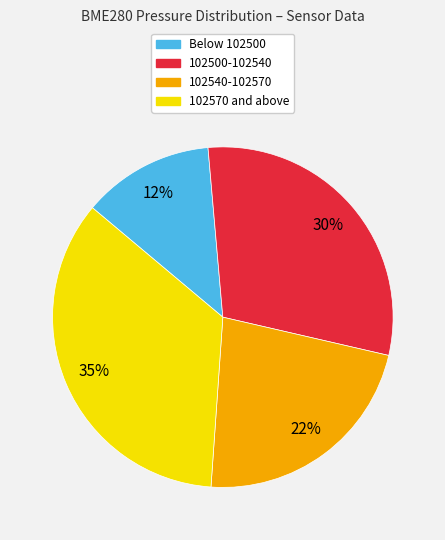

To the nearest percent, what is the average slice percentage?

25%